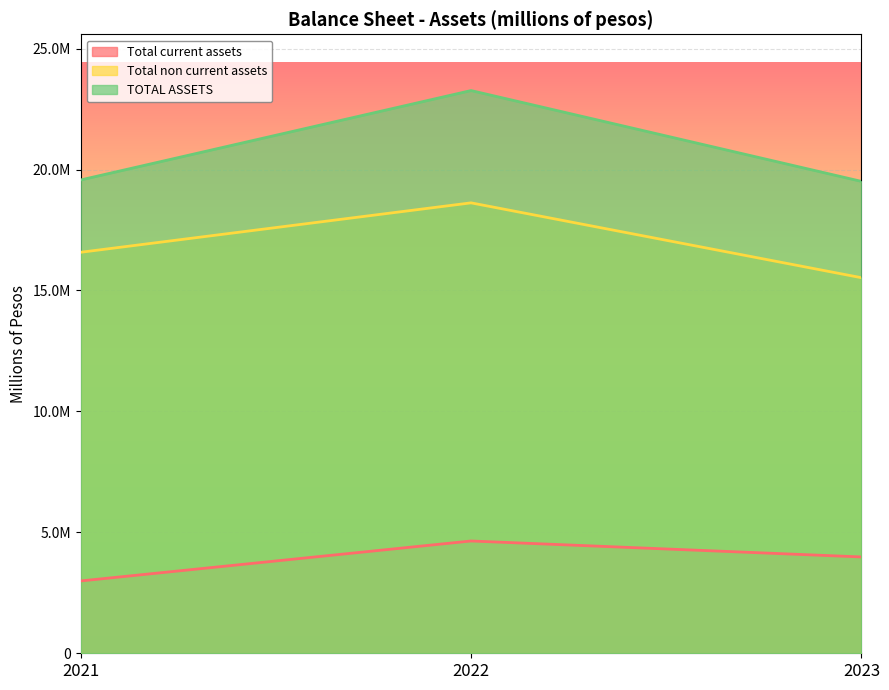

At which label is TOTAL ASSETS closest to 21388335?

2021